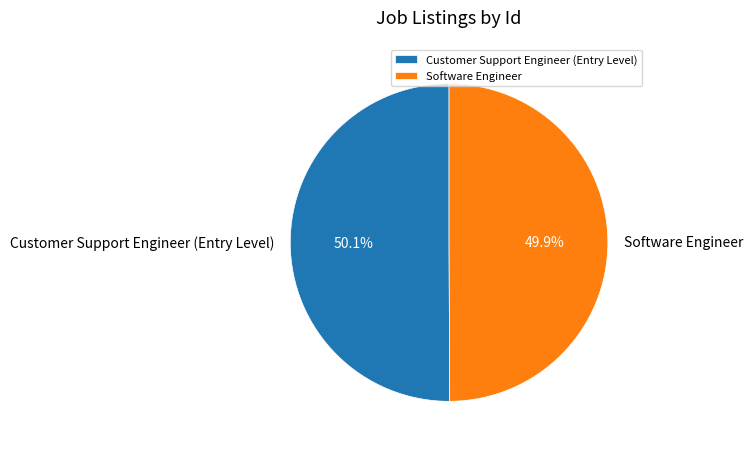

To the nearest percent, what is the combined percentage of Customer Support Engineer (Entry Level) and Software Engineer?

100%